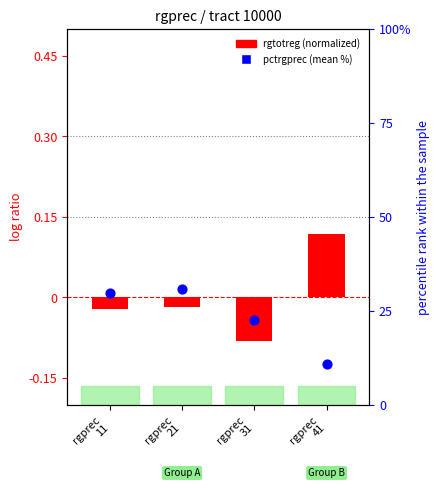

At which category is the sum across all series the highest?

rgprec
21